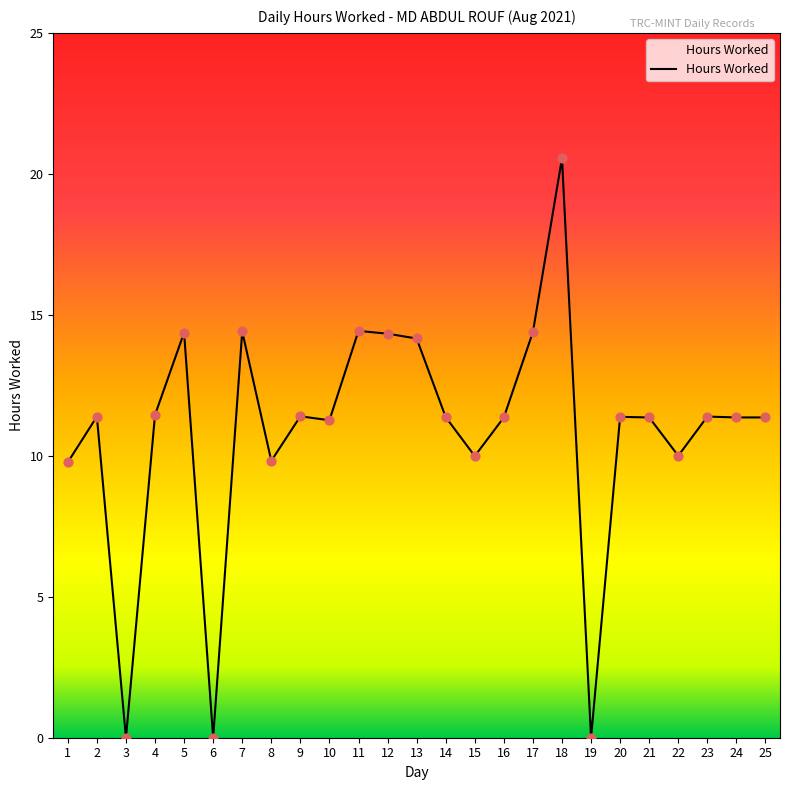

Between 16 and 19, which is larger?

16